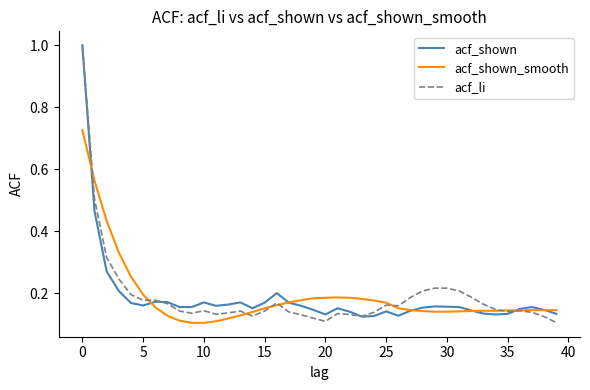

True or false: acf_shown_smooth and acf_li intersect in this chart.

True